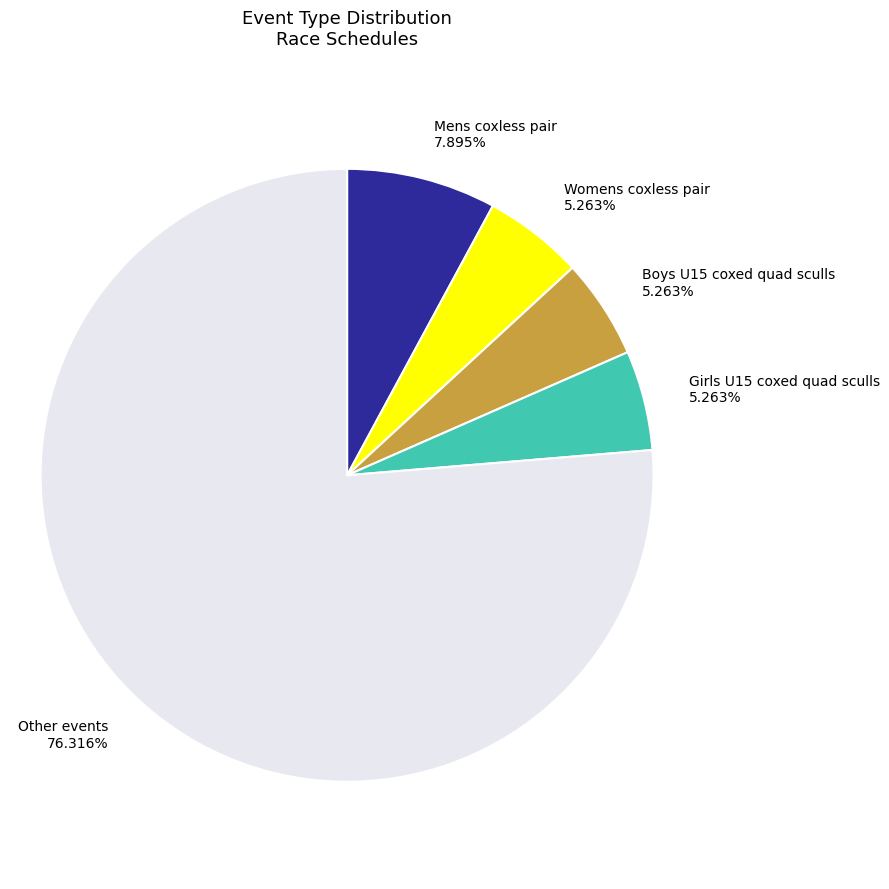

Count the number of slices in the pie.

5